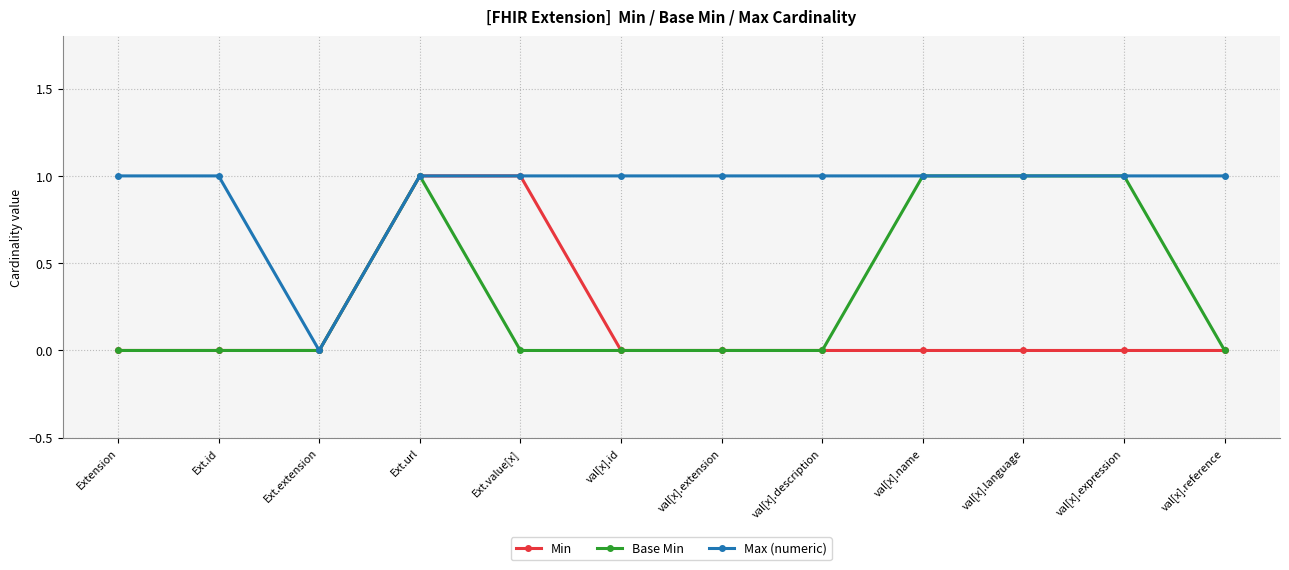

At which label is Max (numeric) closest to 0?

Ext.extension